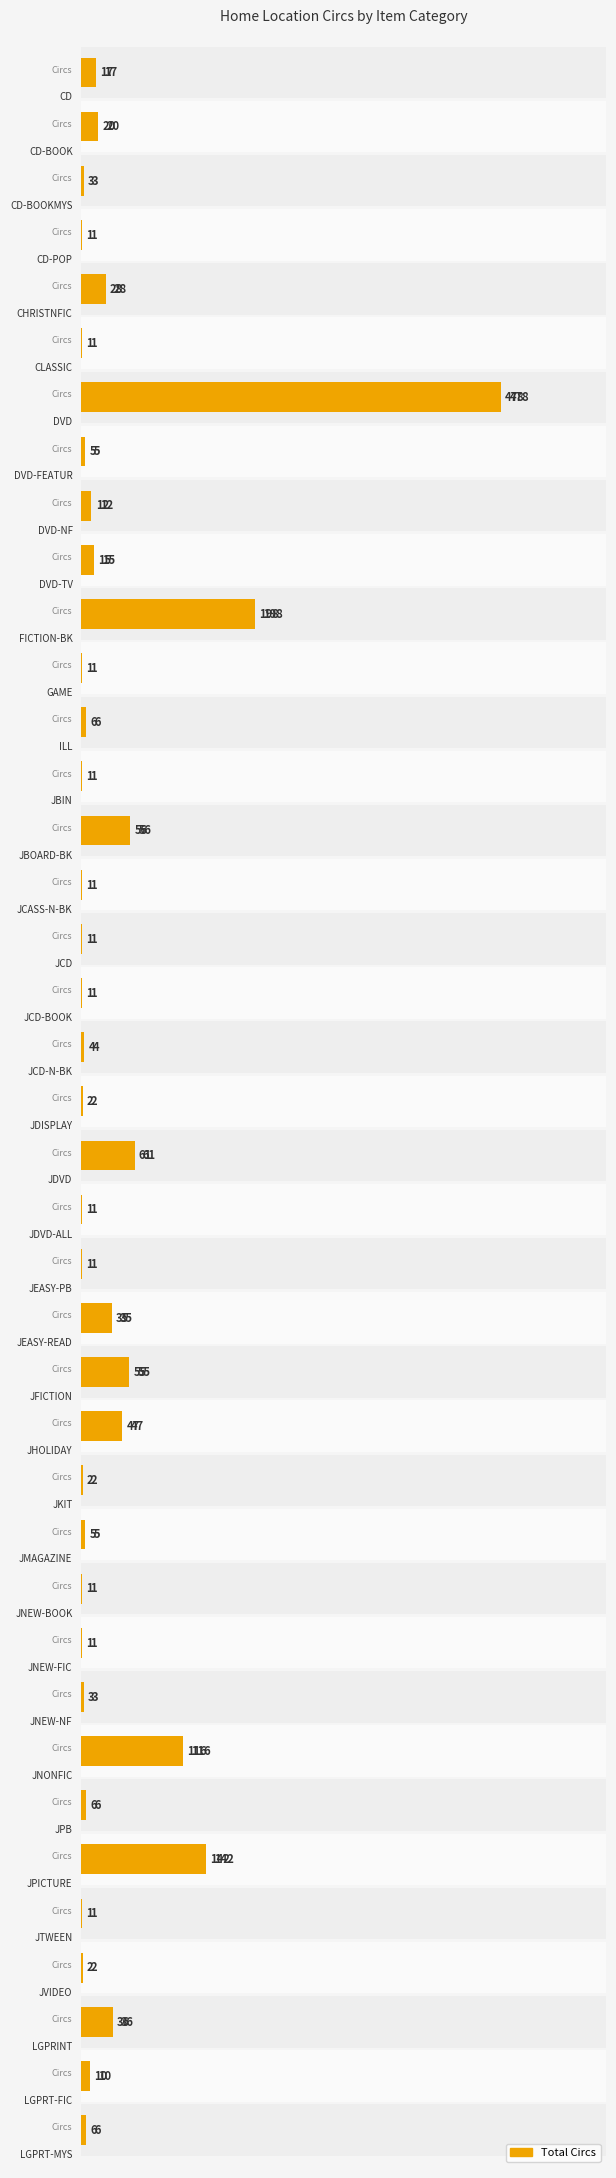

What is the greatest value displayed?

478